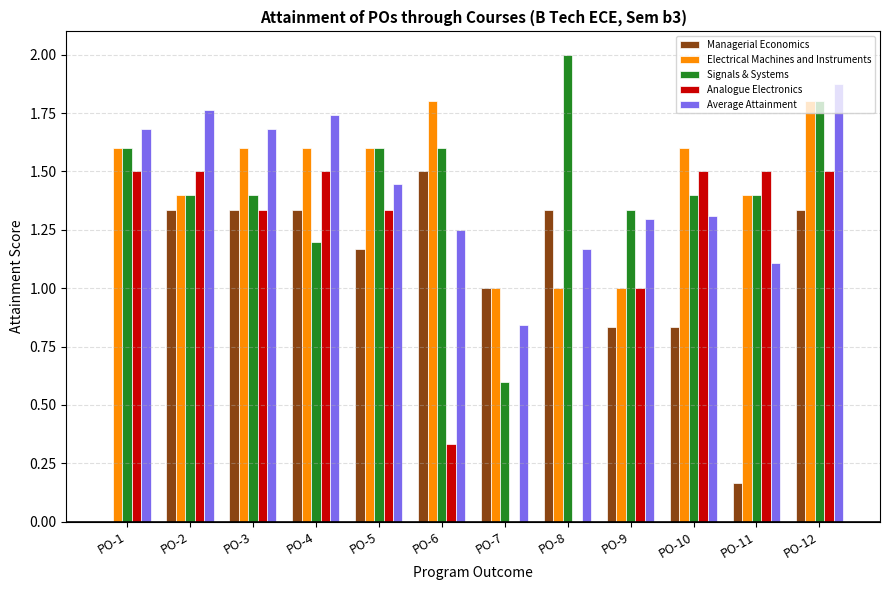

True or false: Analogue Electronics has a value of 0.7 at PO-8.

False